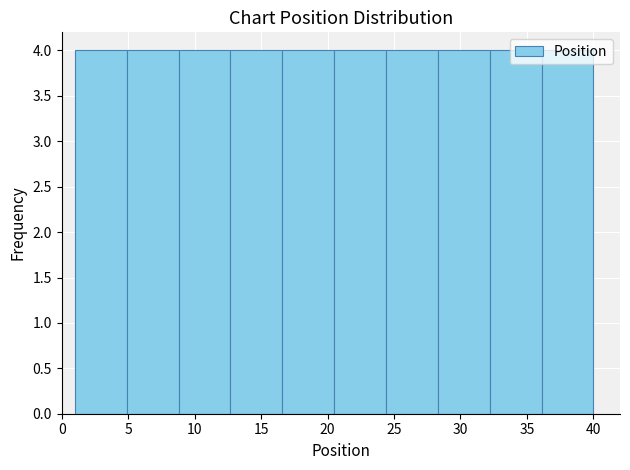

Reading left to right, list every bar in this chart as the range it spans on the x-axis followed by its height. Neither the bar edges nor the heights are printed on the chart, so give them approximately, as read against the axes.

1.0 to 4.9: 4
4.9 to 8.8: 4
8.8 to 12.7: 4
12.7 to 16.6: 4
16.6 to 20.5: 4
20.5 to 24.4: 4
24.4 to 28.3: 4
28.3 to 32.2: 4
32.2 to 36.1: 4
36.1 to 40.0: 4